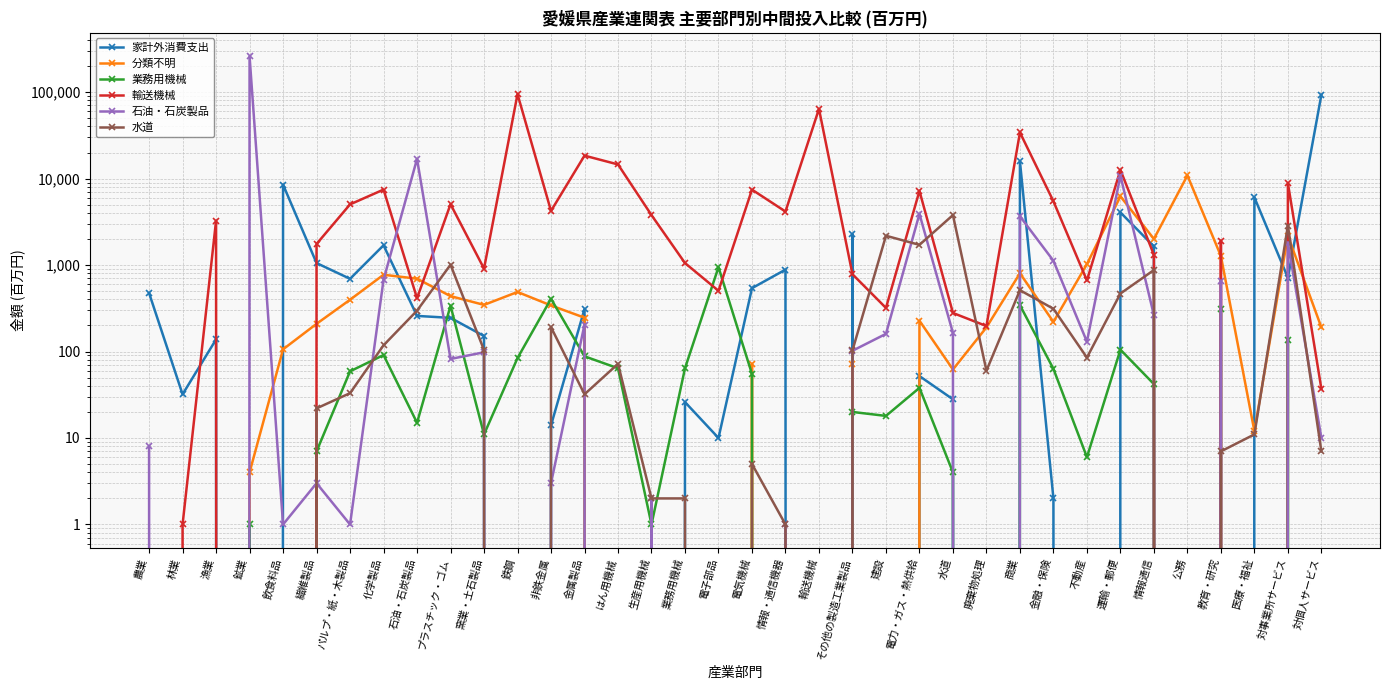

How many data points in 輸送機械 are above 1915?

17